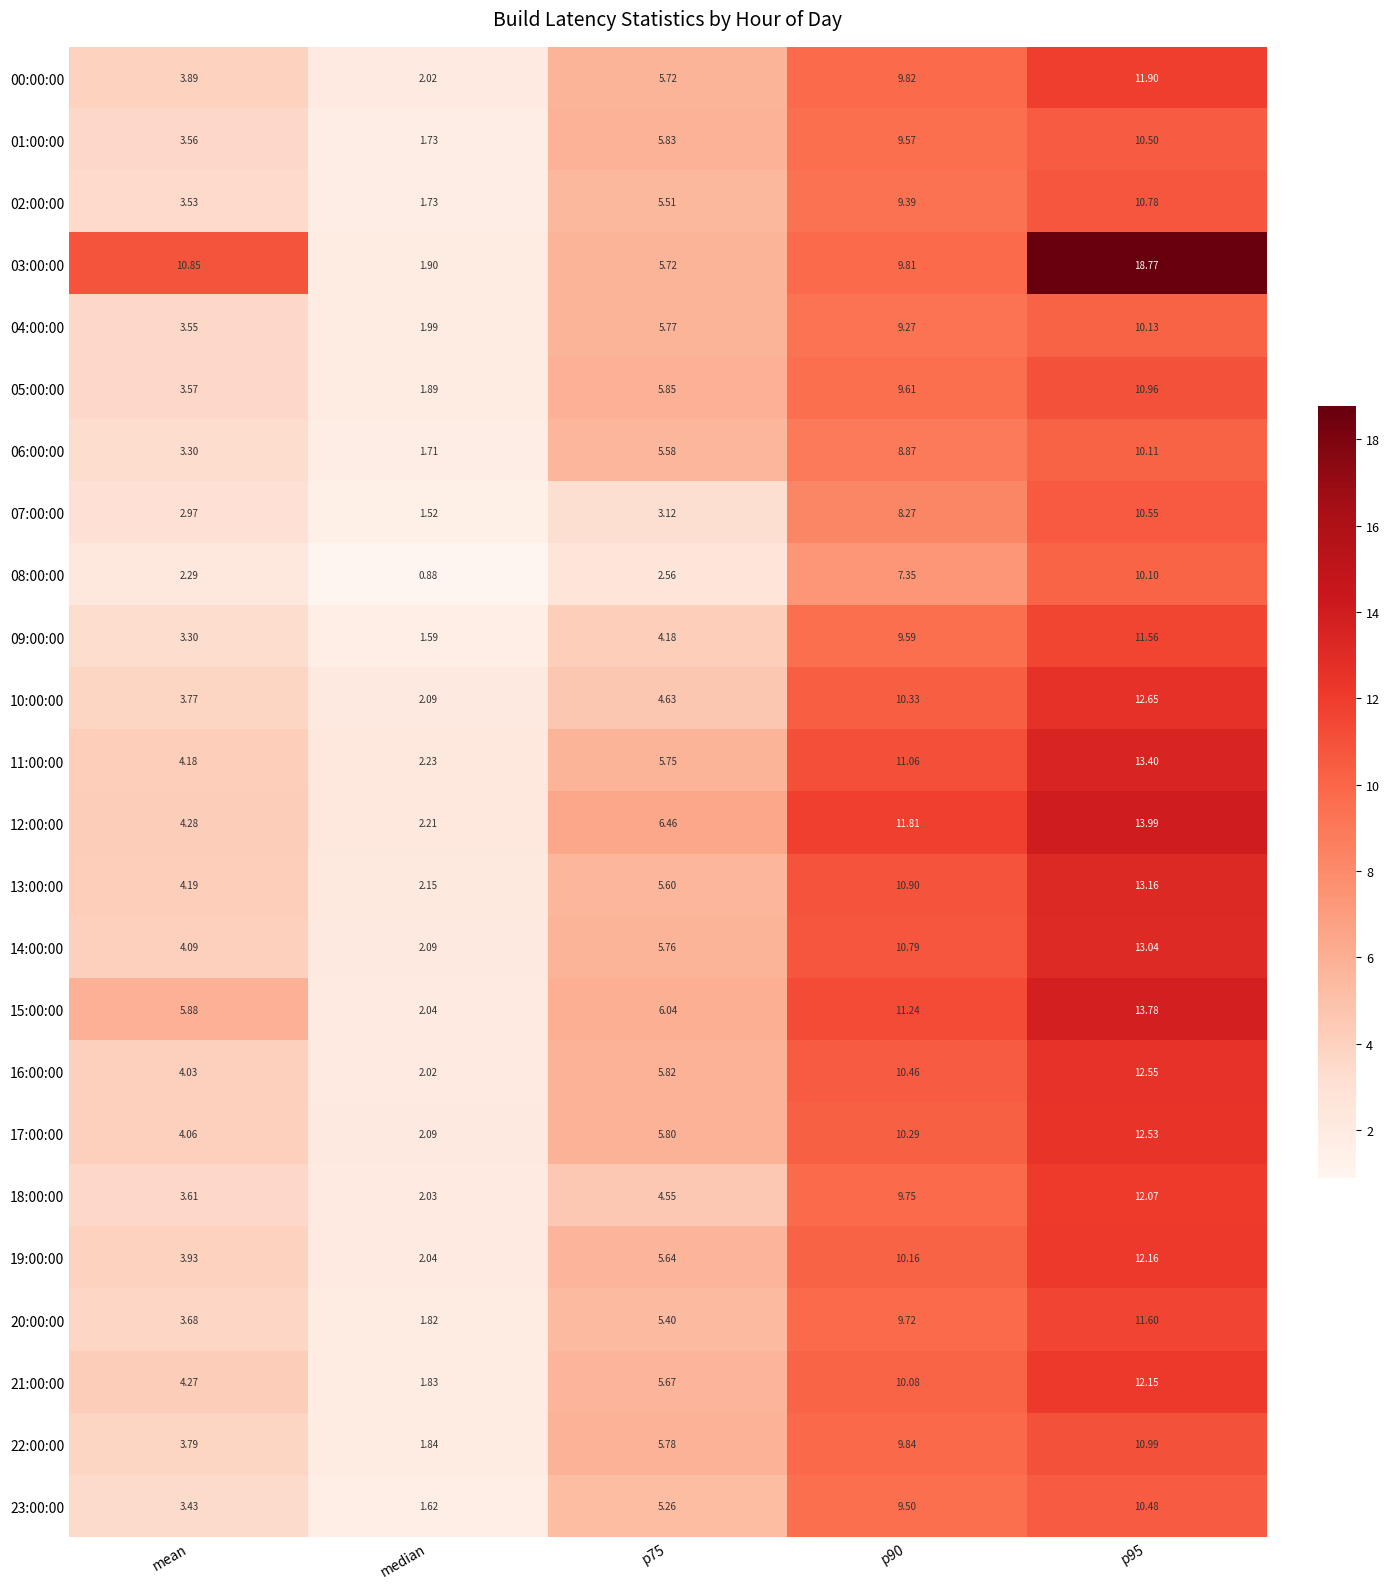

Is the value of 16:00:00 at p75 greater than the value of 11:00:00 at p90?

No